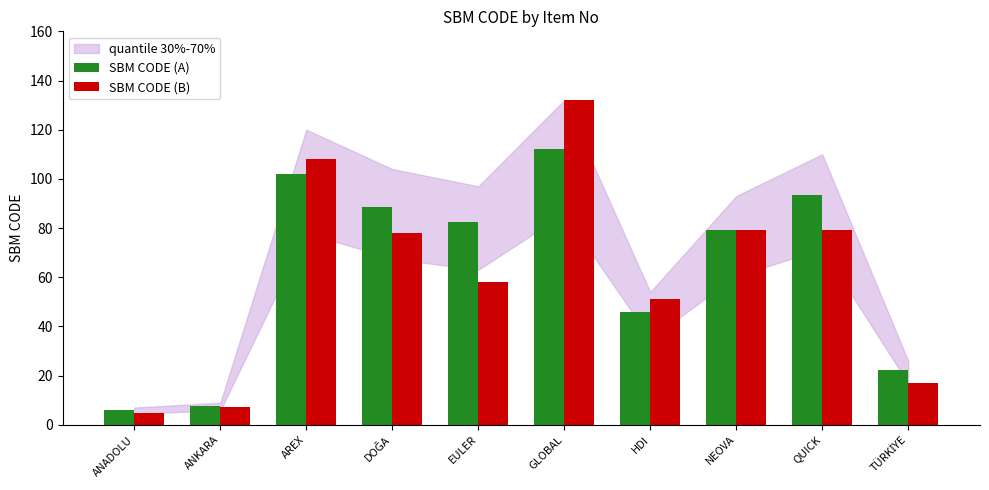

How many categories are shown in the chart?

10